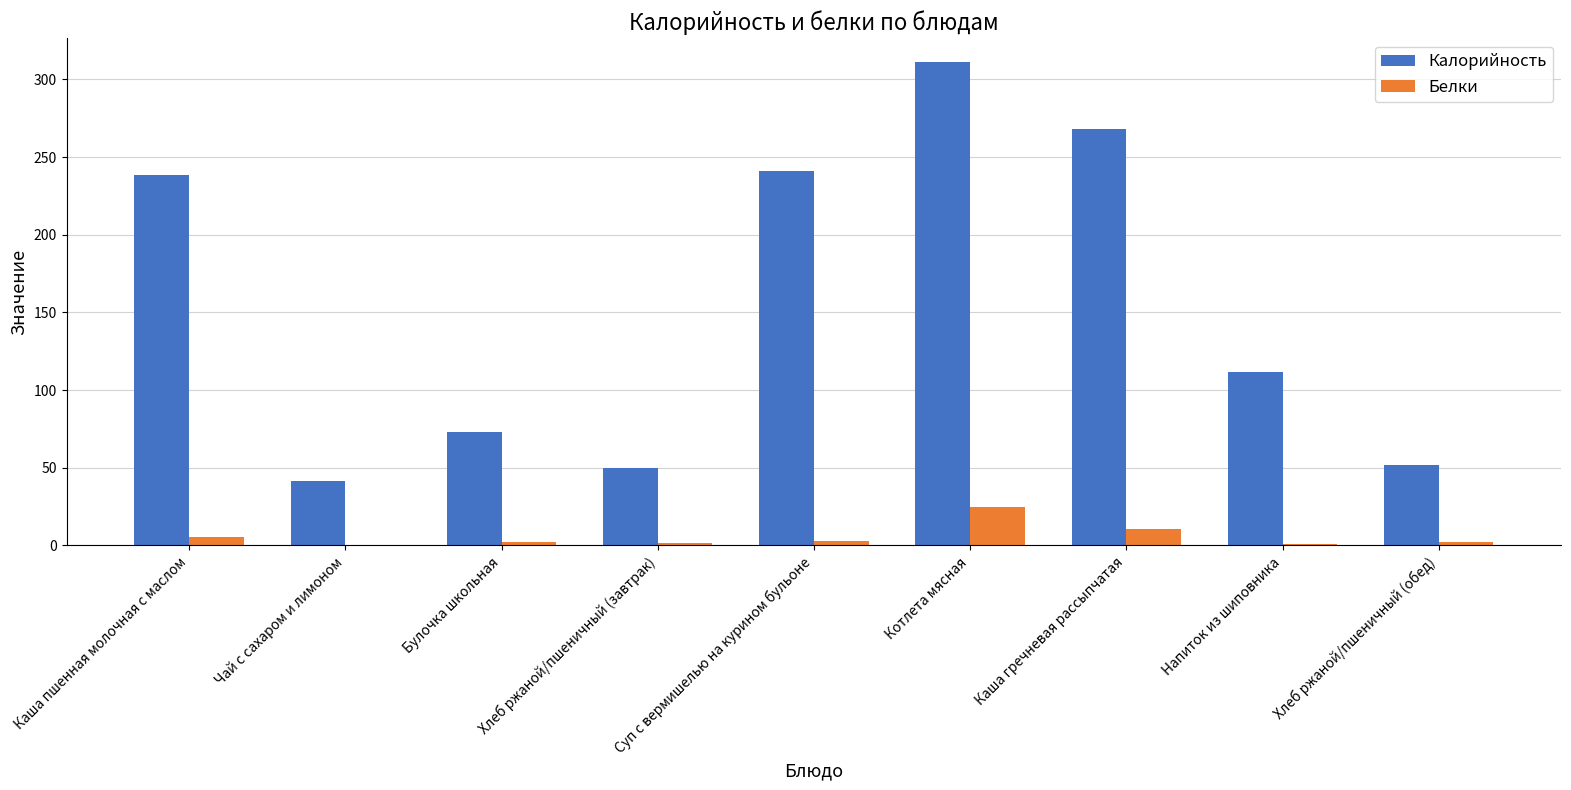

Read the Белки value at Котлета мясная.

24.7